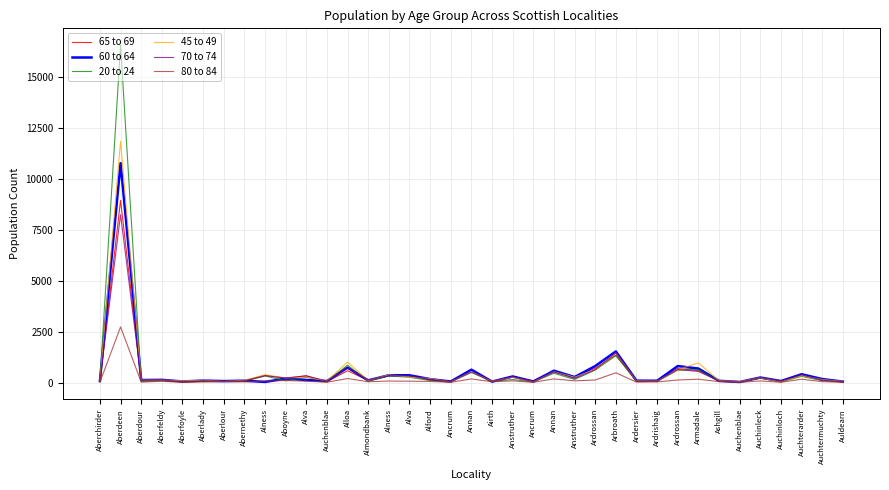

Between Ardrishaig and Armadale, which is larger?

Armadale